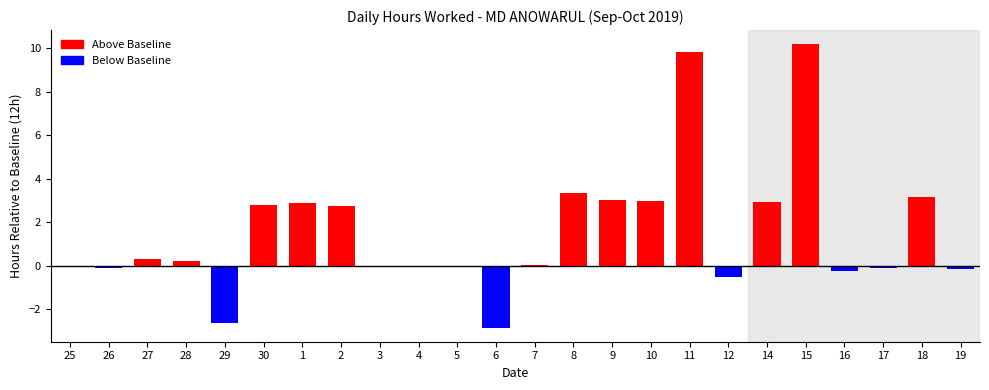

Rank the categories by value from highest to lowest.

15, 11, 8, 18, 9, 10, 14, 1, 30, 2, 27, 28, 7, 3, 25, 4, 5, 17, 26, 19, 16, 12, 29, 6